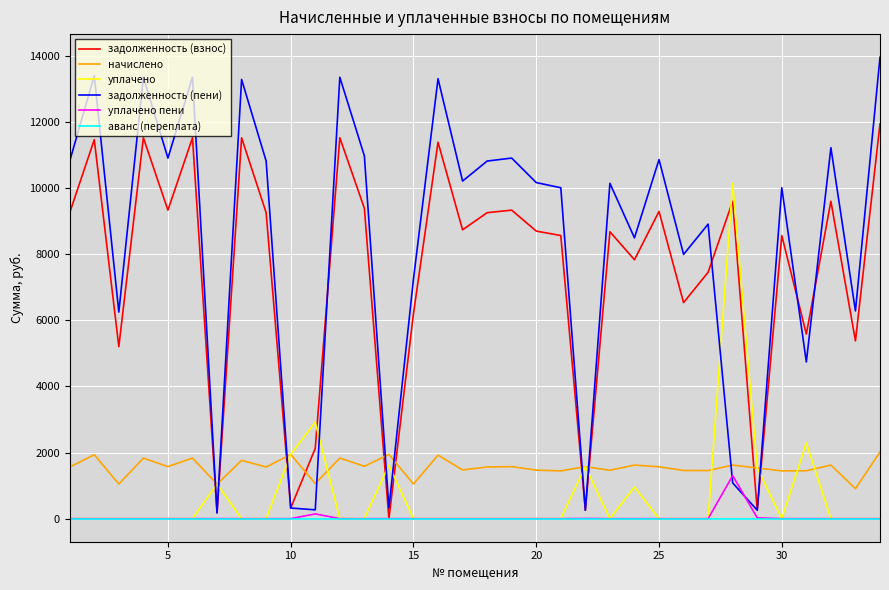

Rank the series by their maximum value, from highest to lowest.

задолженность (пени), задолженность (взнос), уплачено, начислено, уплачено пени, аванс (переплата)